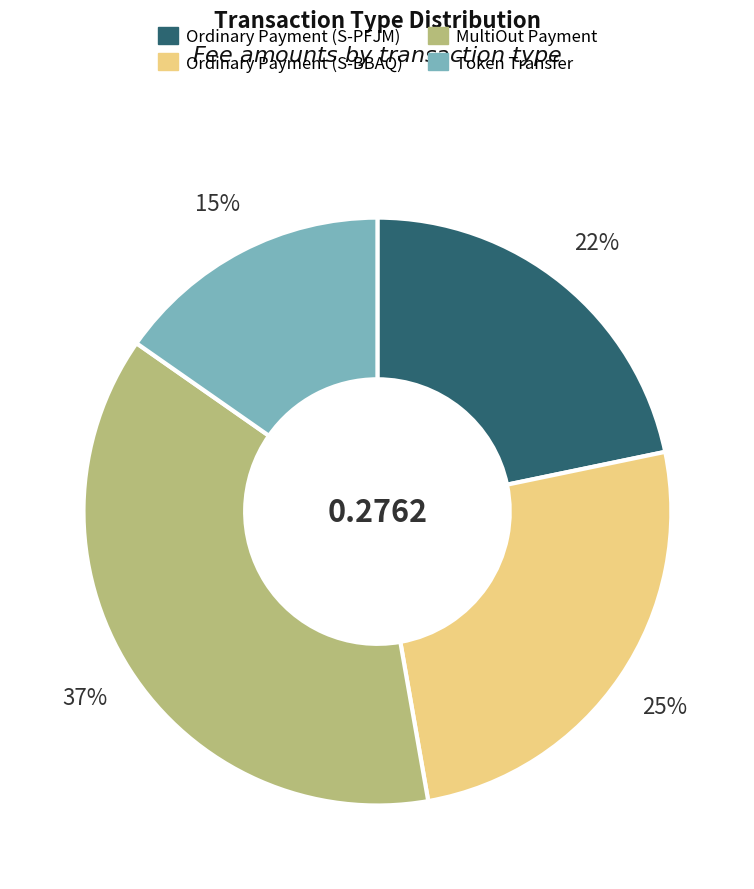

What percentage is the MultiOut Payment slice, to the nearest percent?

37%